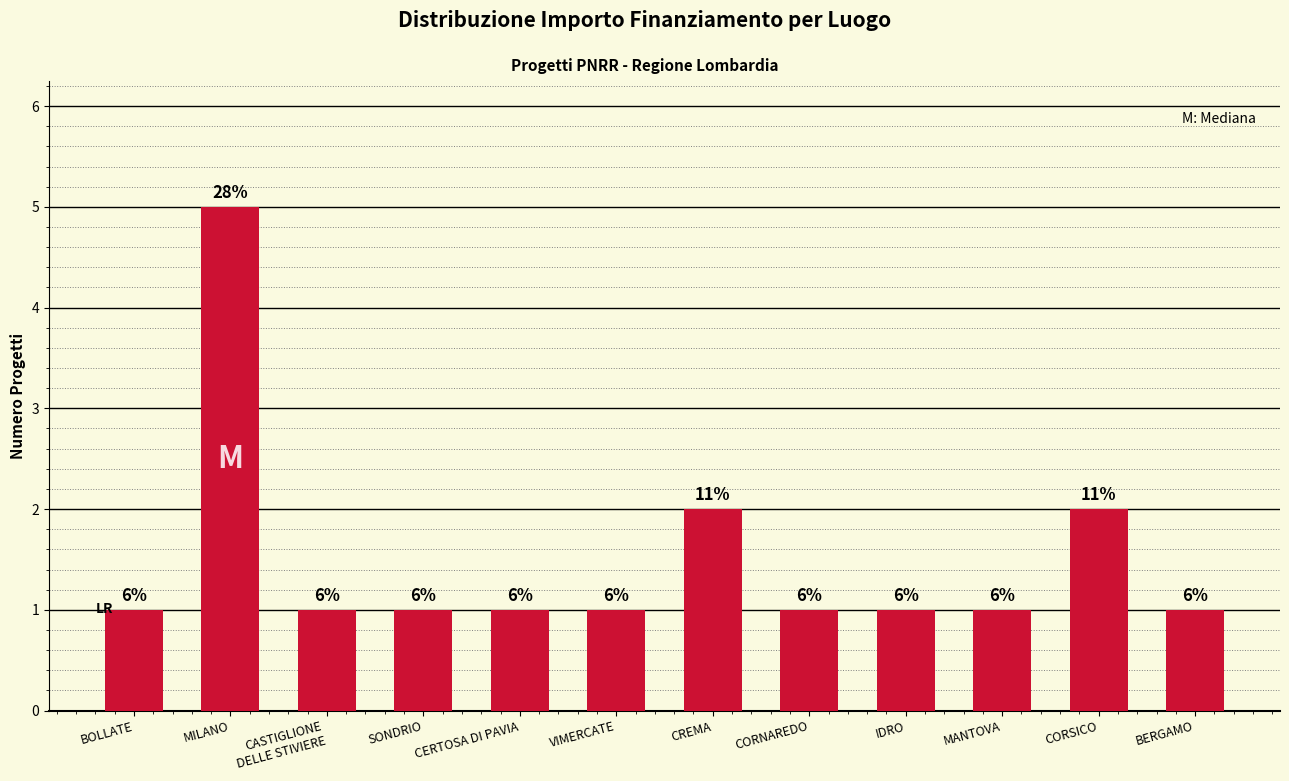

How many bars are there in total?

12